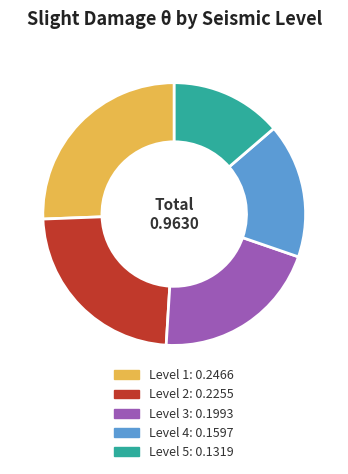

Is it true that Level 4 is 23% of the pie?

False